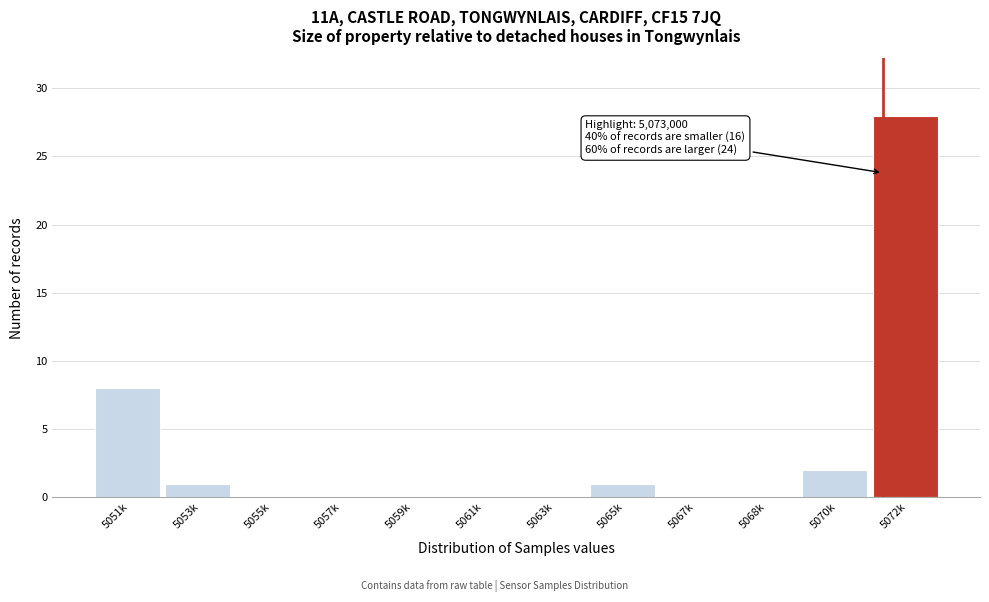

Reading left to right, transcribe all the data shown in this chart.

5051k=8	5053k=1	5055k=0	5057k=0	5059k=0	5061k=0	5063k=0	5065k=1	5067k=0	5068k=0	5070k=2	5072k=28